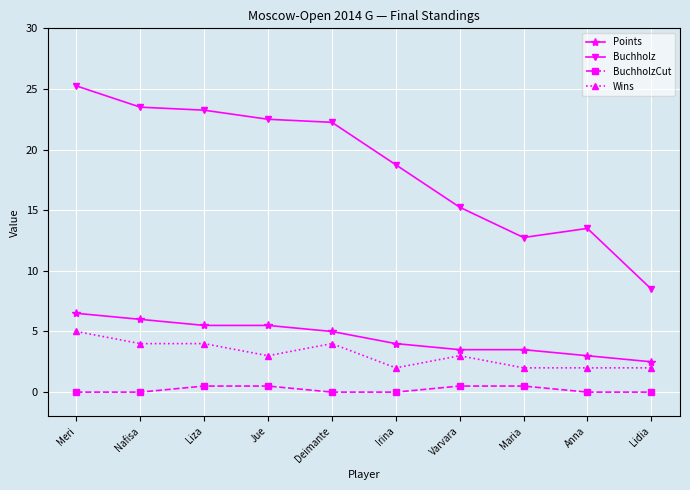

What is the value of the BuchholzCut point at the 8th from the left?

0.5